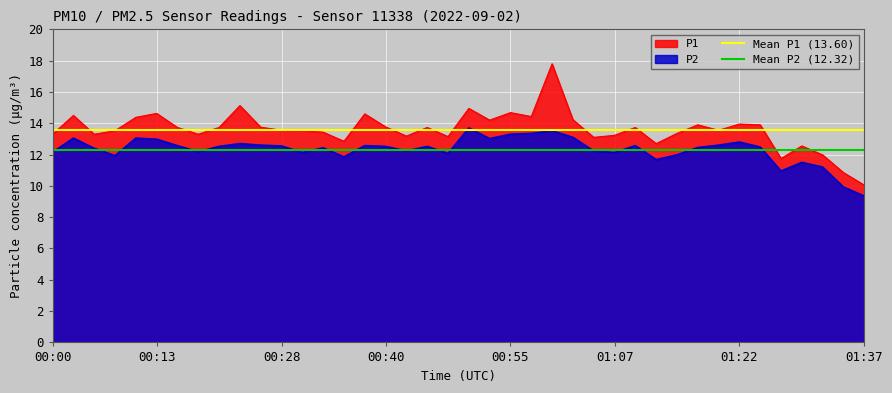

True or false: P2 and P1 cross at least once.

False